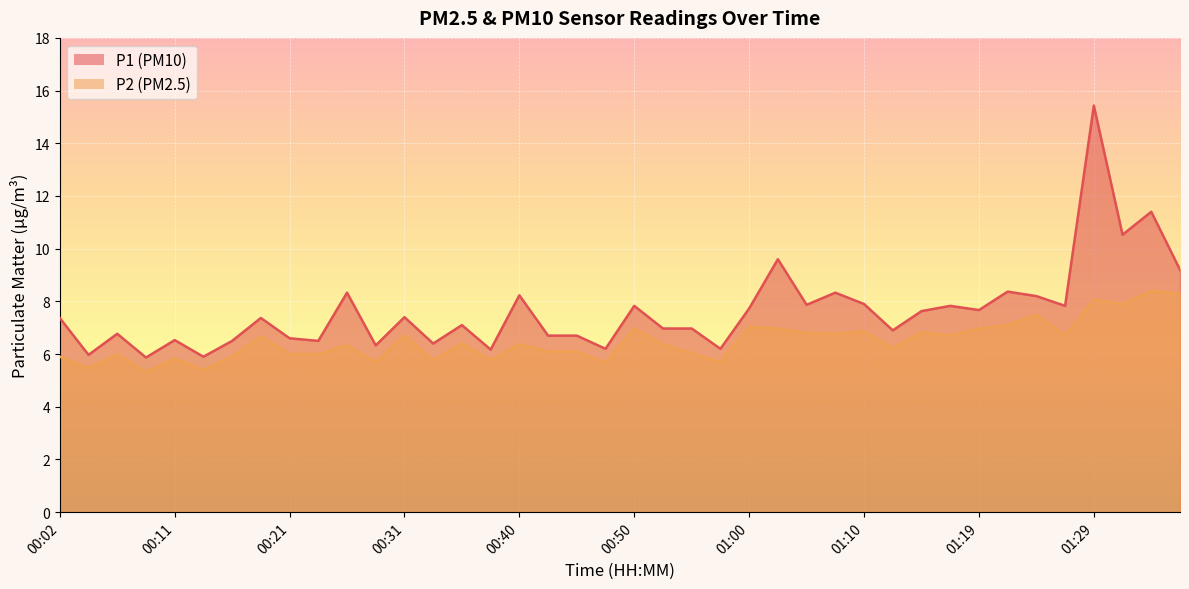

What position from the right is 00:33?

27